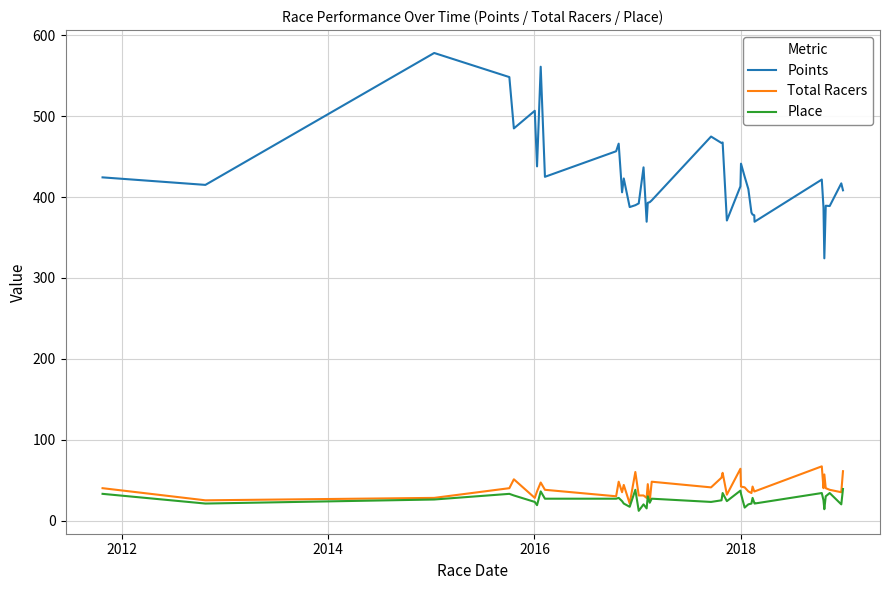

Which series has the largest total across all categories?

Points